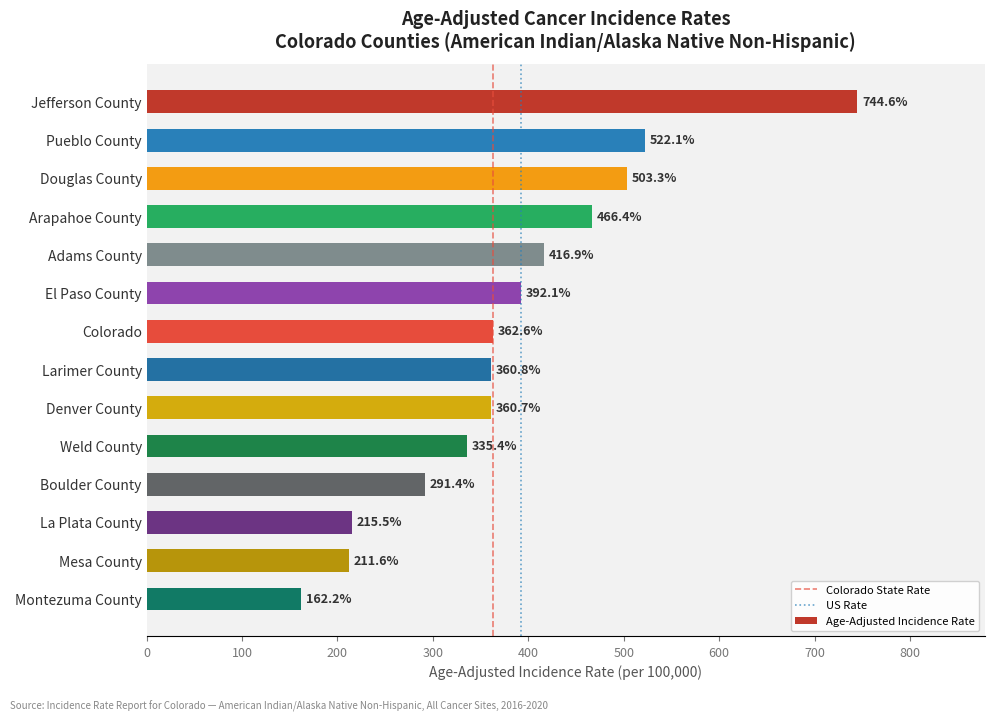

Reading top to bottom, what are all the values shown in this chart?

744.6	522.1	503.3	466.4	416.9	392.1	362.6	360.8	360.7	335.4	291.4	215.5	211.6	162.2